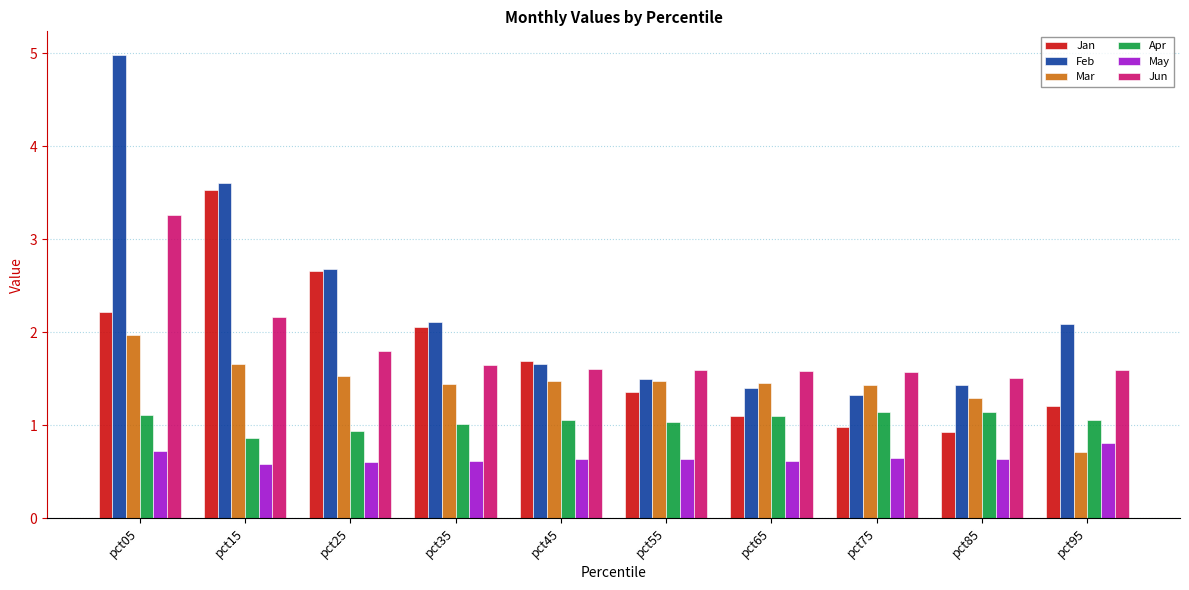

Which category has the highest value across all series?

pct05